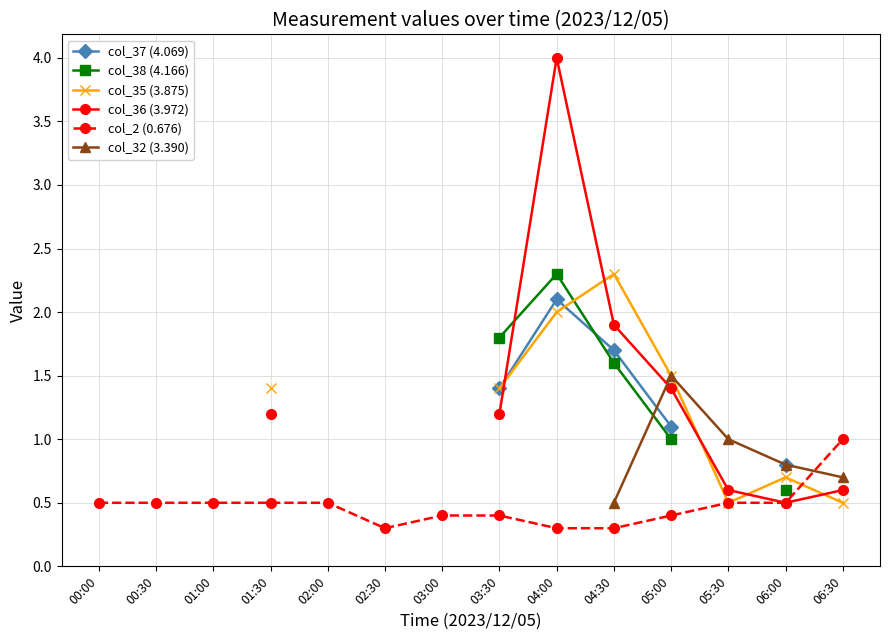

The value of col_32 (3.390) at 06:30 is 0.1. True or false?

False